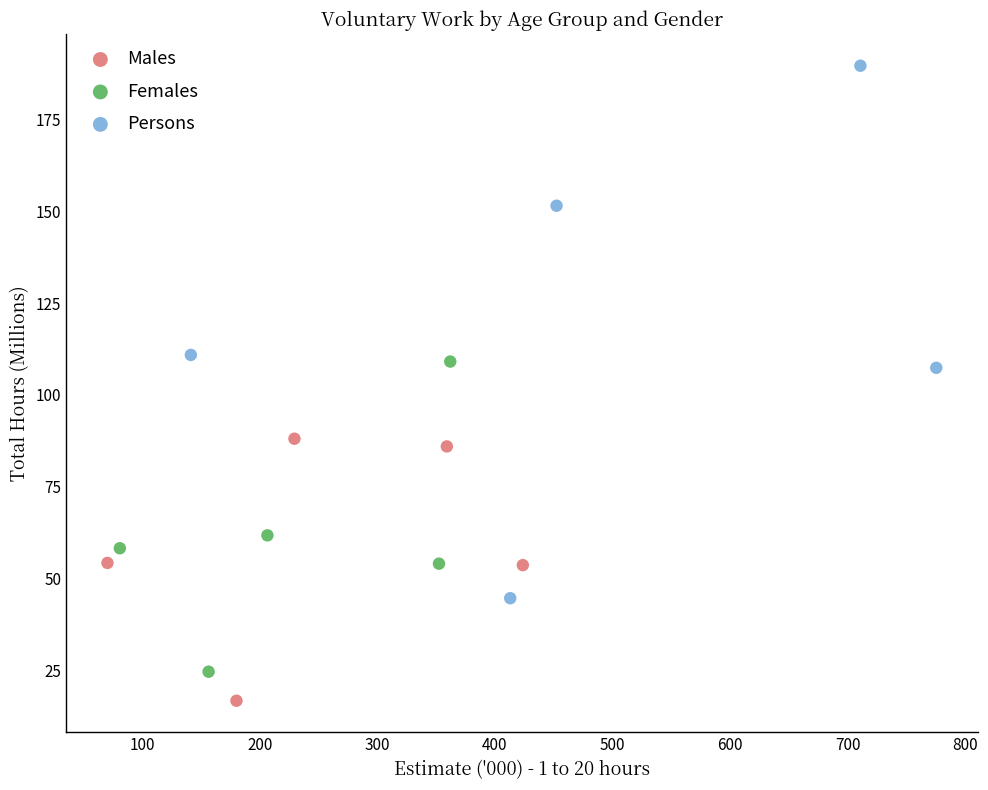

Which series reaches the minimum Y coordinate?

Males